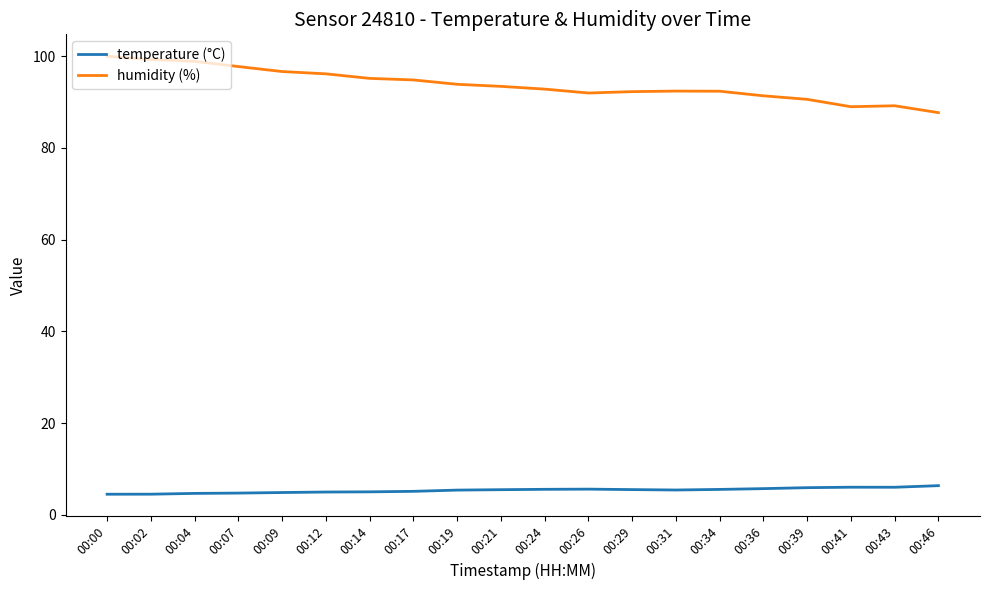

Which series has the largest range (max minus min)?

humidity (%)